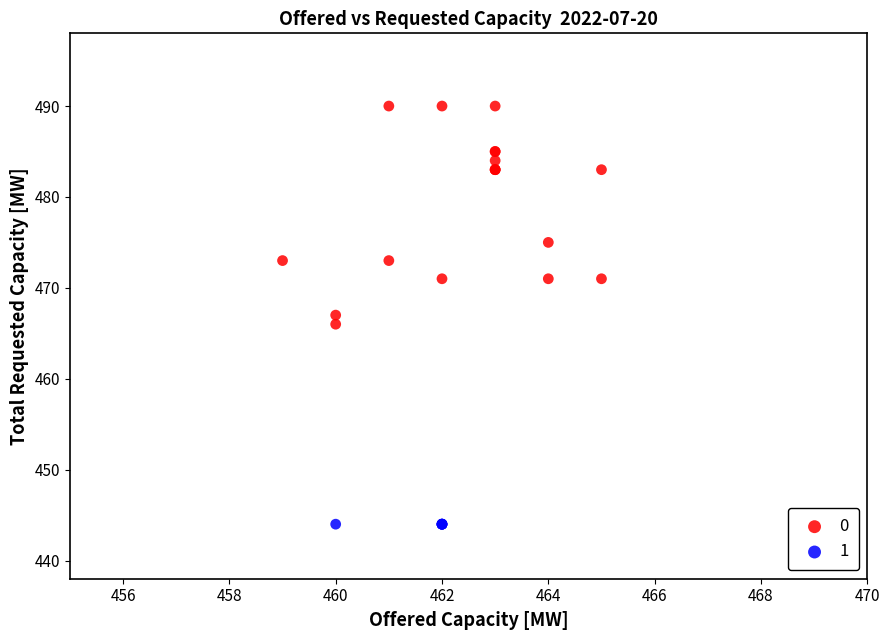

What are all the series names shown in the legend?

0, 1